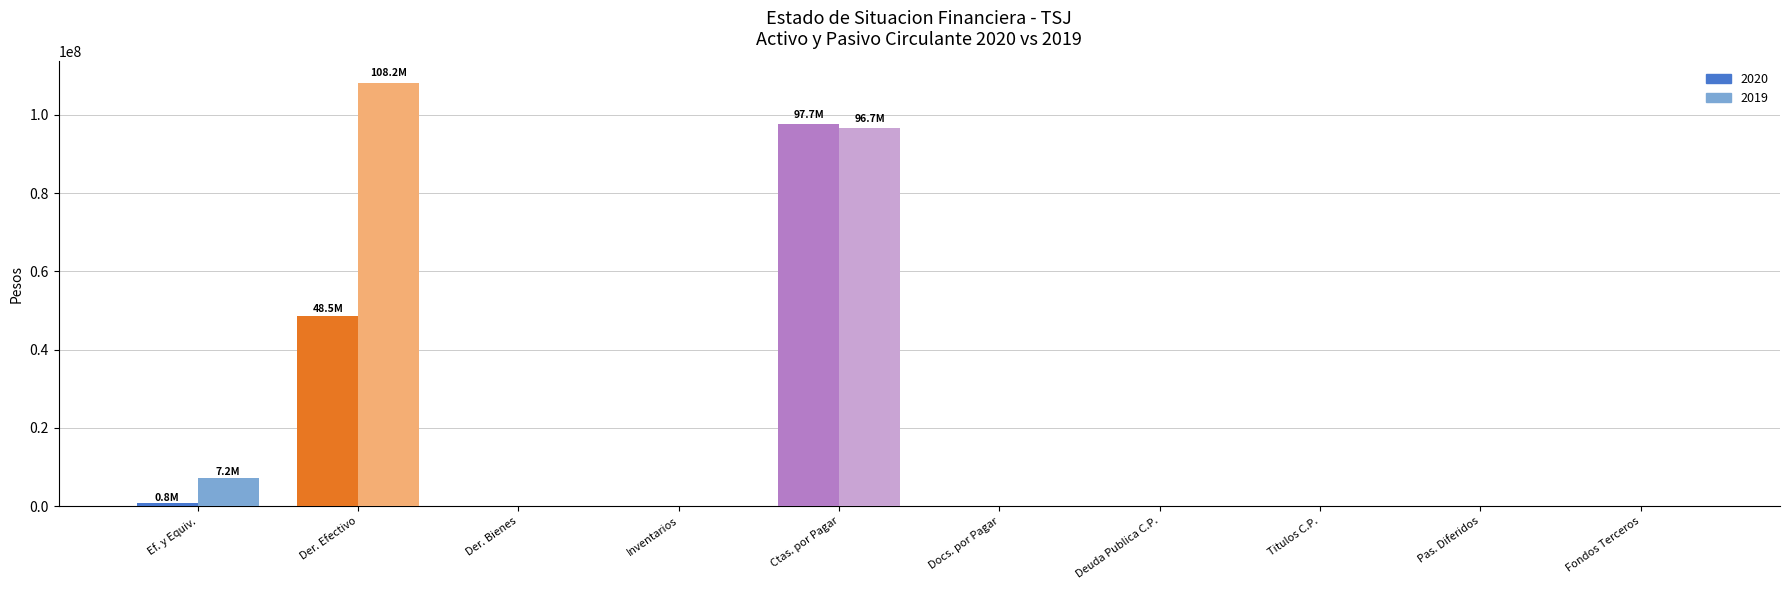

True or false: 2019 has a value of 0 at Inventarios.

True